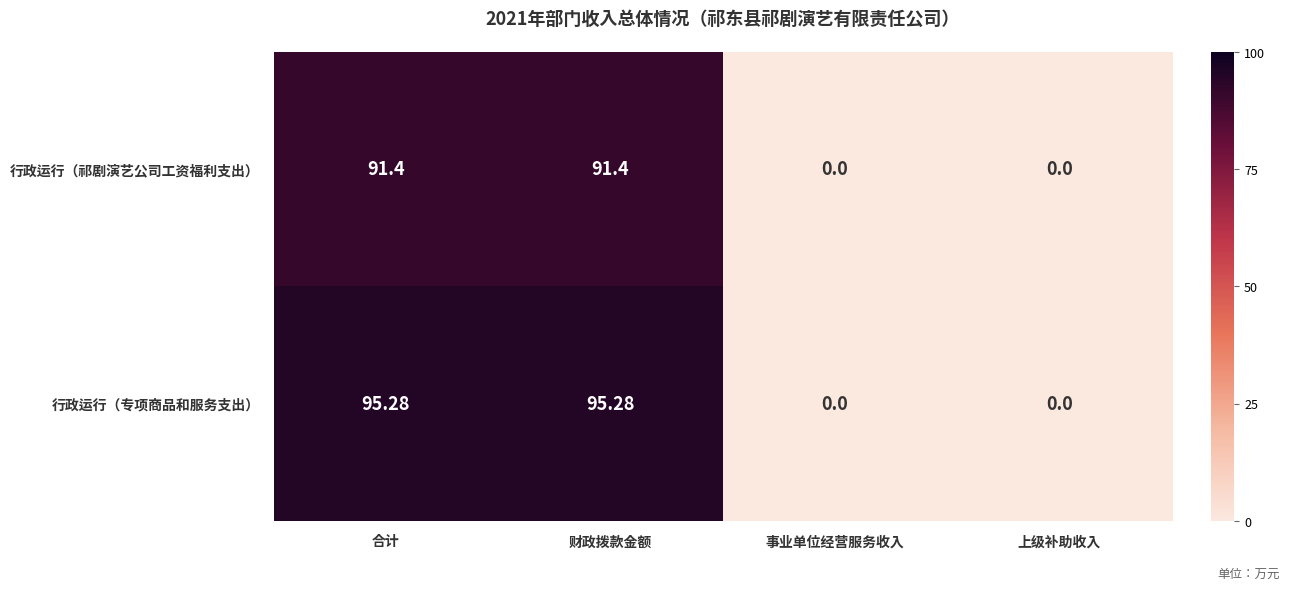

Which series has the largest range (max minus min)?

行政运行（专项商品和服务支出）